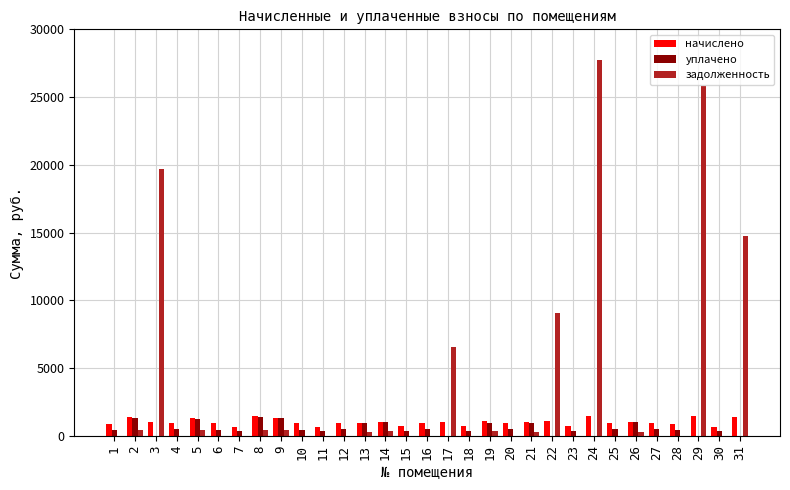

Which series has the widest spread of values?

задолженность